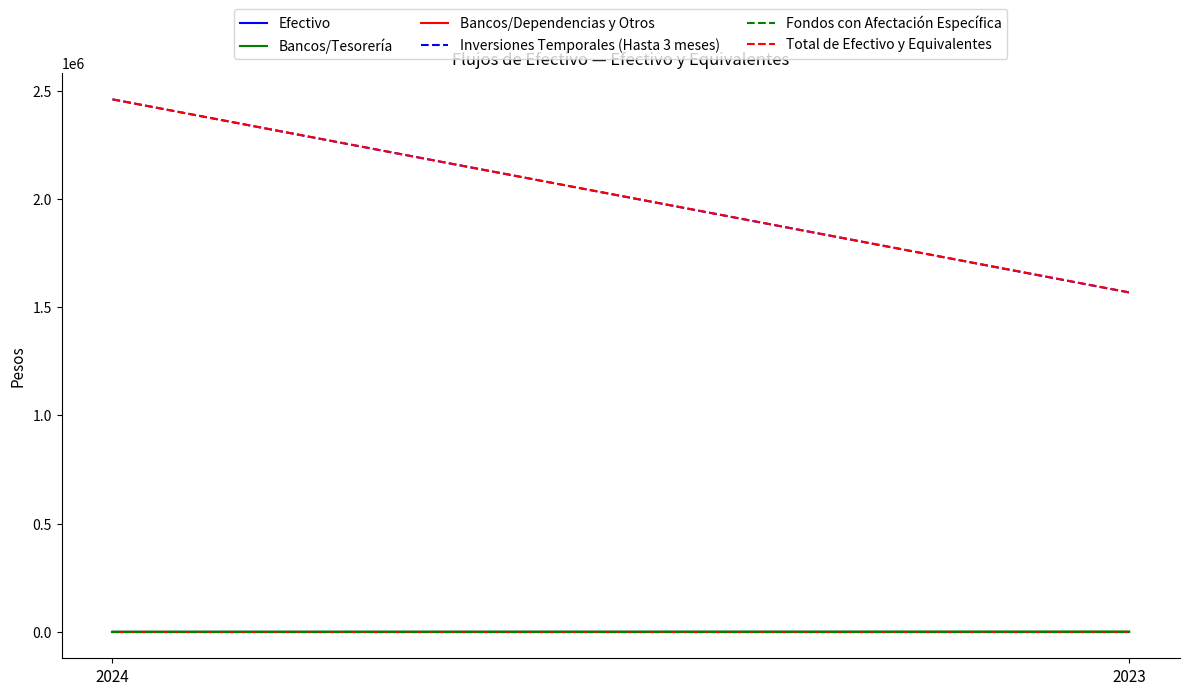

What is the sum of all Bancos/Tesorería values?

695.3